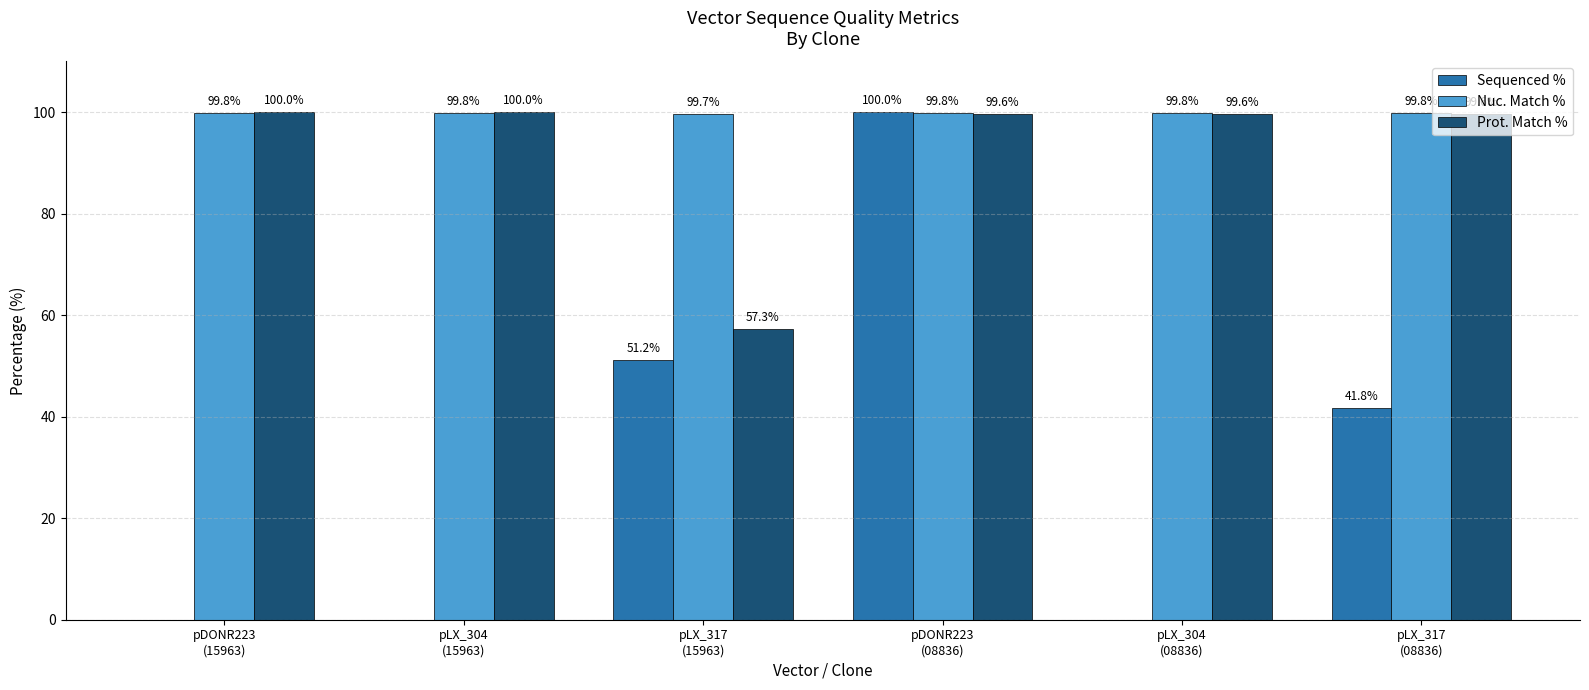

Which series has the largest total across all categories?

Nuc. Match %